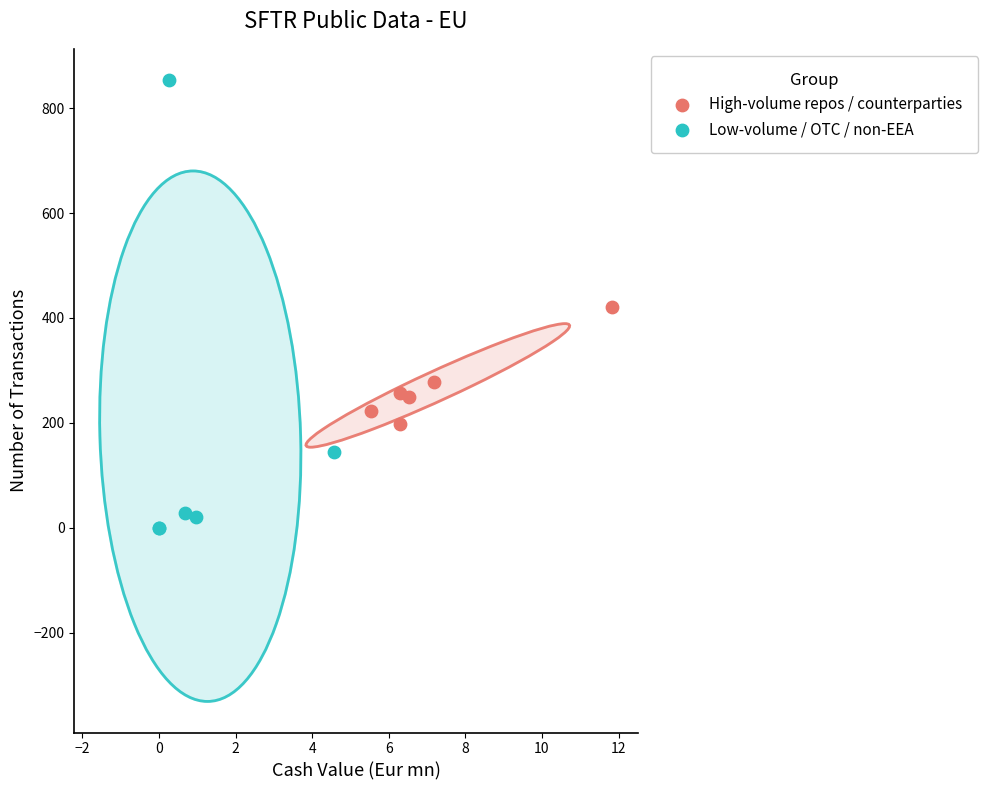

What are all the series names shown in the legend?

High-volume repos / counterparties, Low-volume / OTC / non-EEA